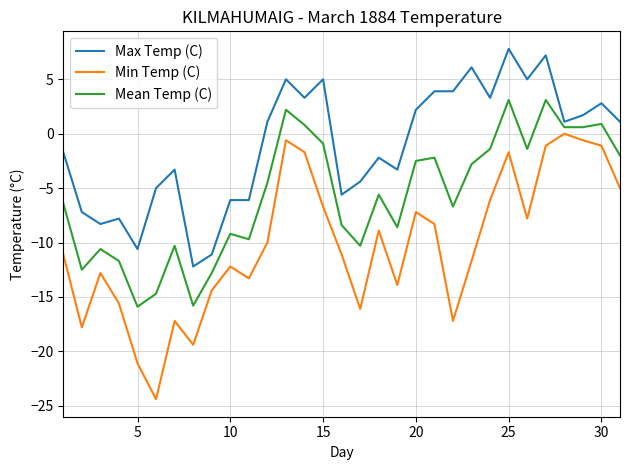

How many negative values does the Max Temp (C) series have?

15